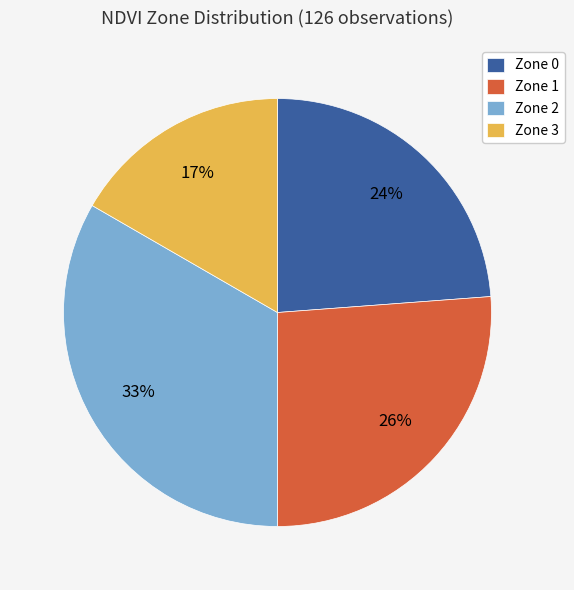

Which has a higher value, Zone 3 or Zone 2?

Zone 2